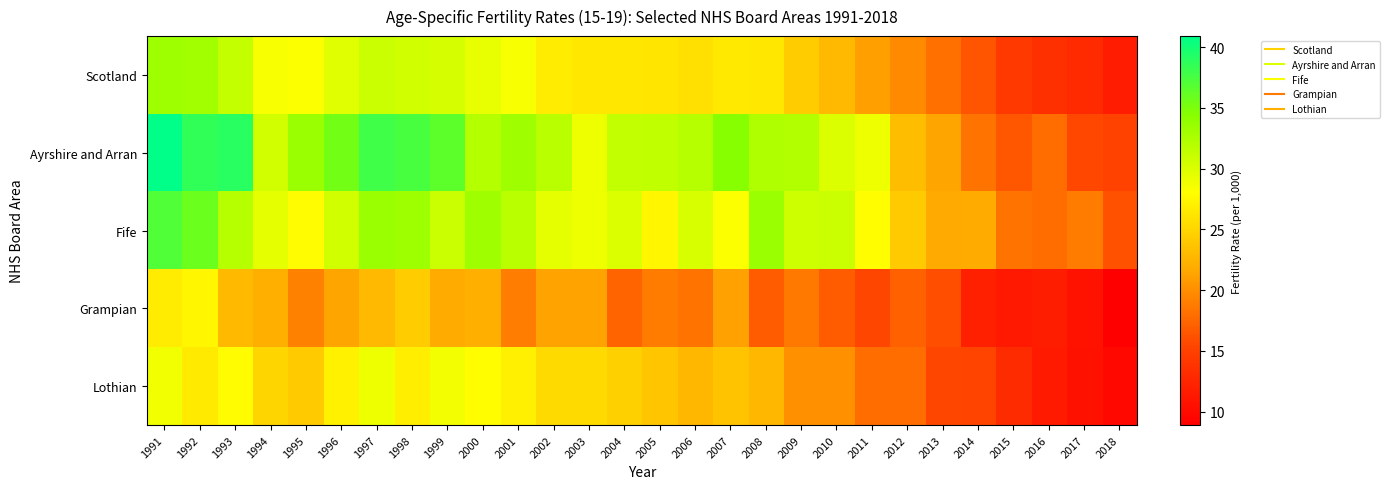

What is the greatest value displayed?

40.9